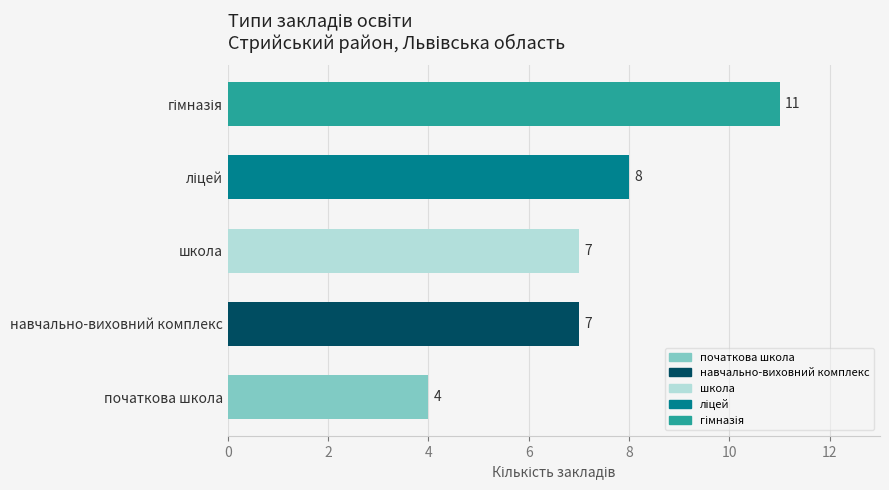

Between початкова школа and навчально-виховний комплекс, which is larger?

навчально-виховний комплекс